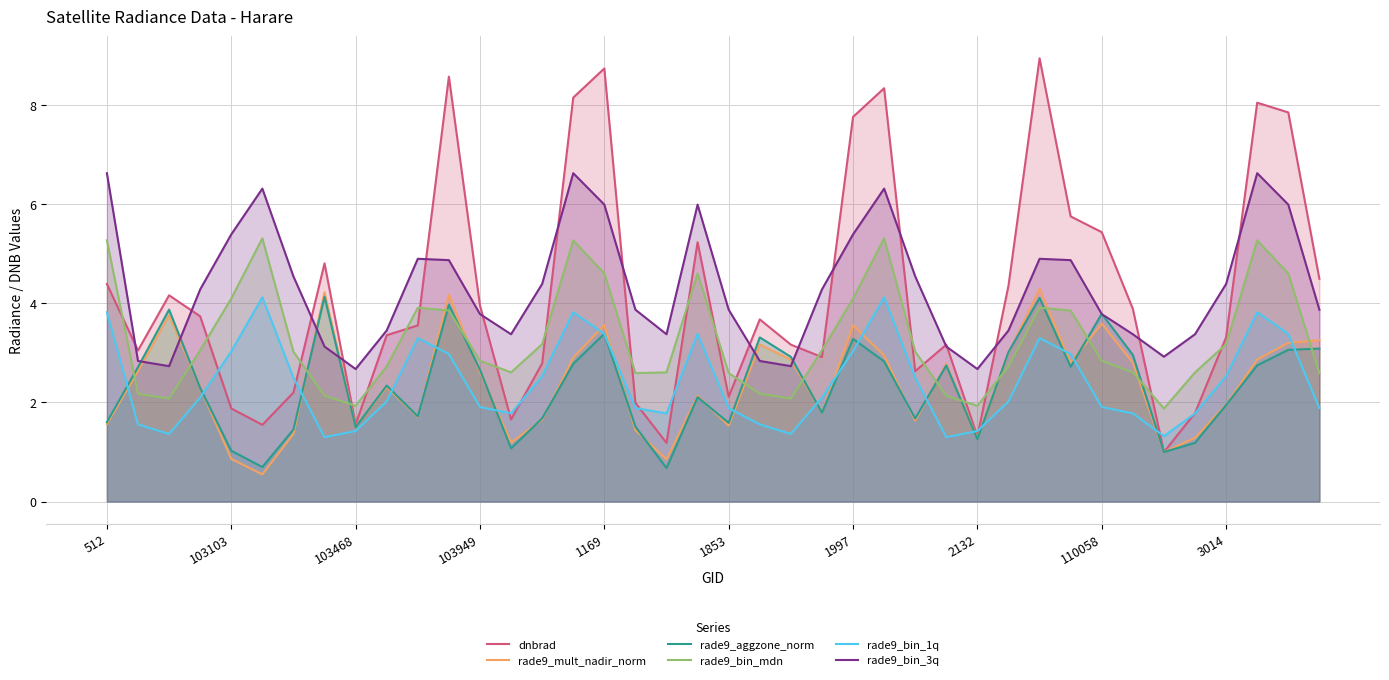

How many data points in rade9_bin_1q are above 2?

22